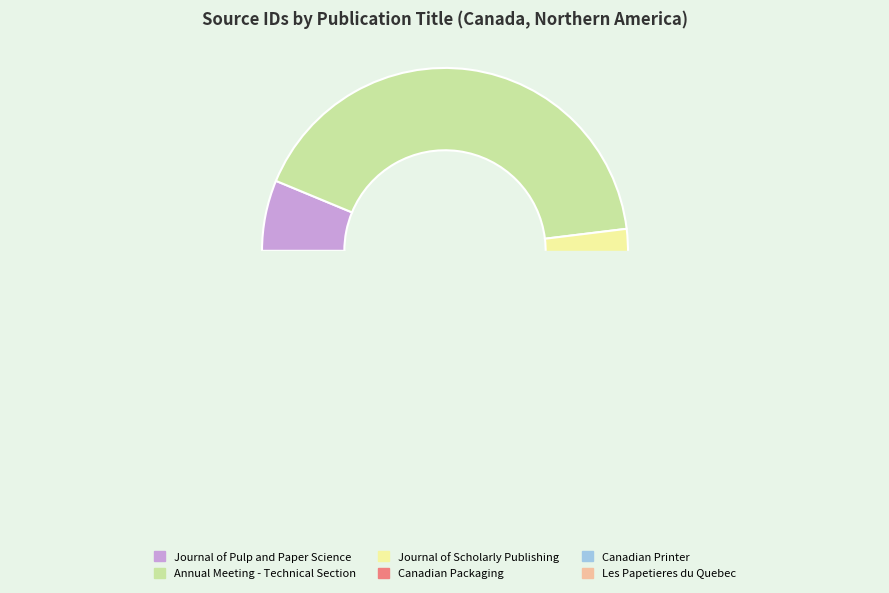

Which category has the biggest portion of the pie?

Annual Meeting - Technical Section